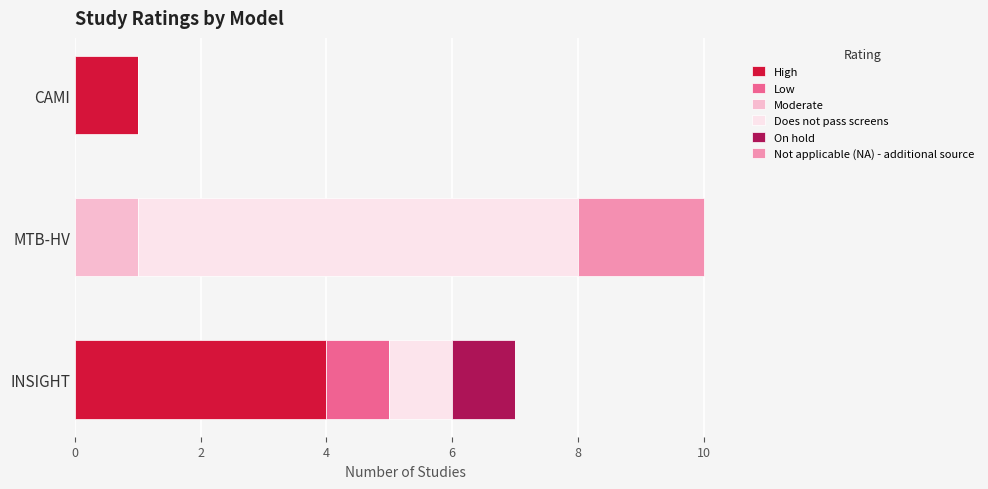

True or false: High has a value of 0 at MTB-HV.

True